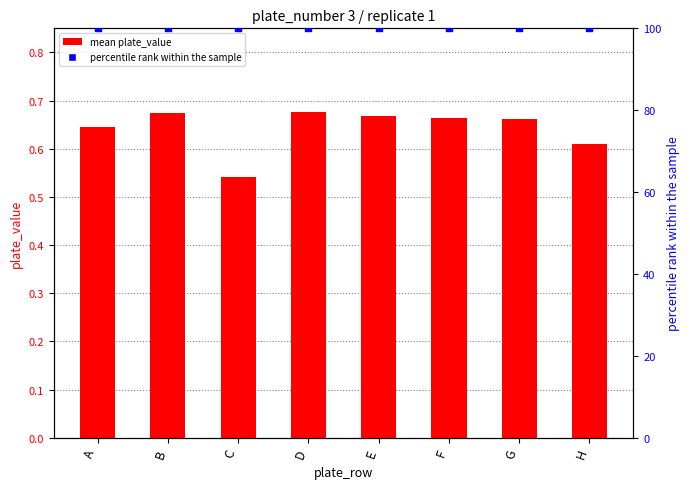

What is the total value across all series at A?

100.6